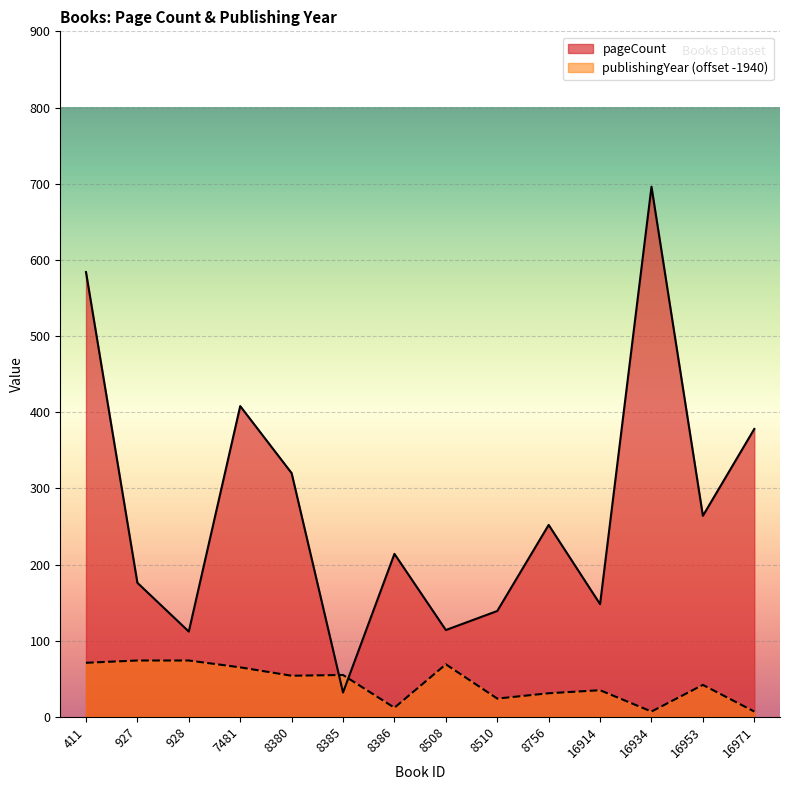

Reading left to right, what are all the values shown in this chart?

pageCount: 584	176	112	408	320	32	214	114	139	252	148	696	264	378
publishingYear: 71	74	74	65	54	55	12	69	24	31	35	7	42	7